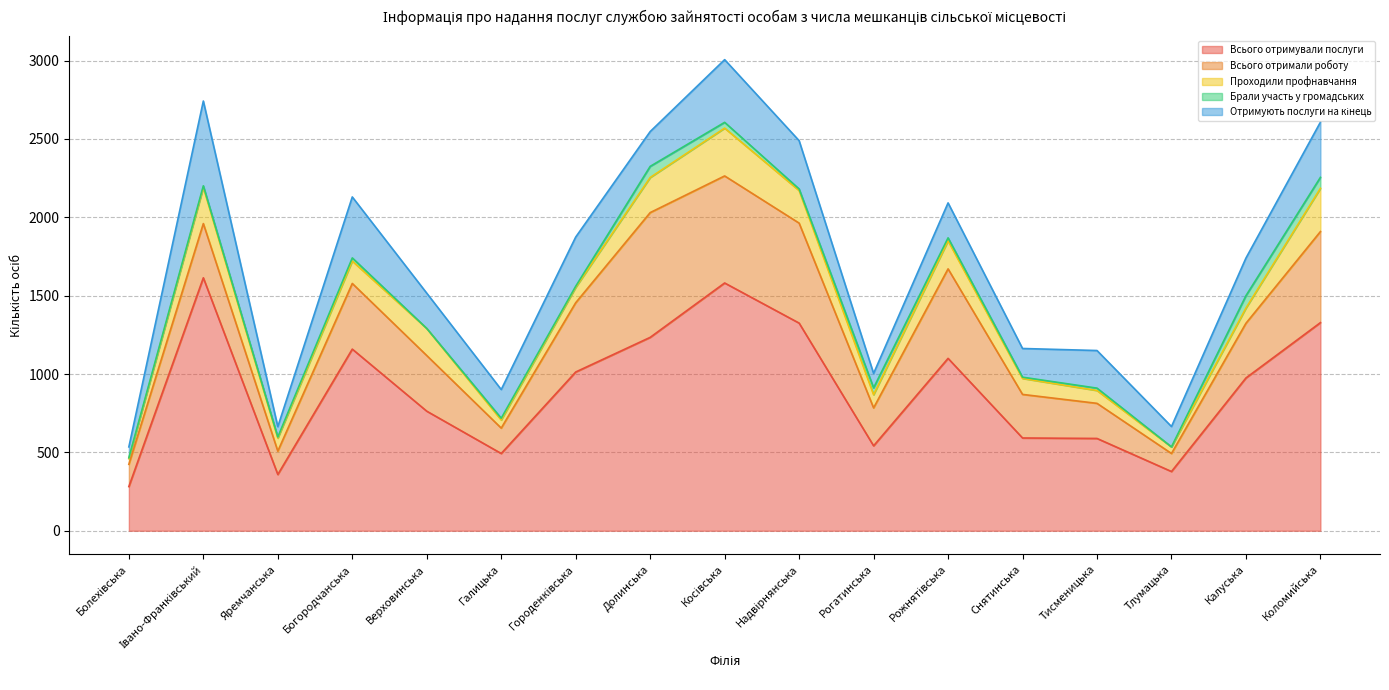

True or false: Проходили профнавчання has more than 2 interior local peaks.

True